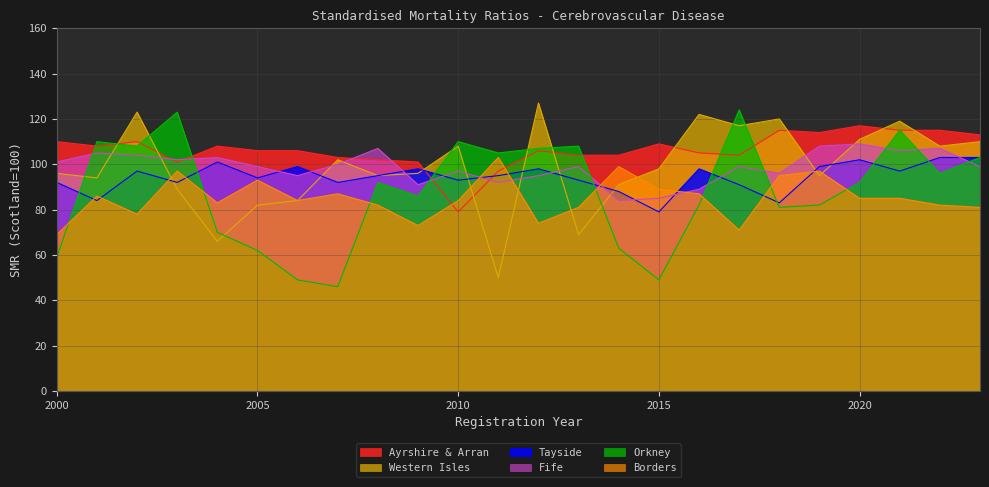

How many data points does each series have?

24